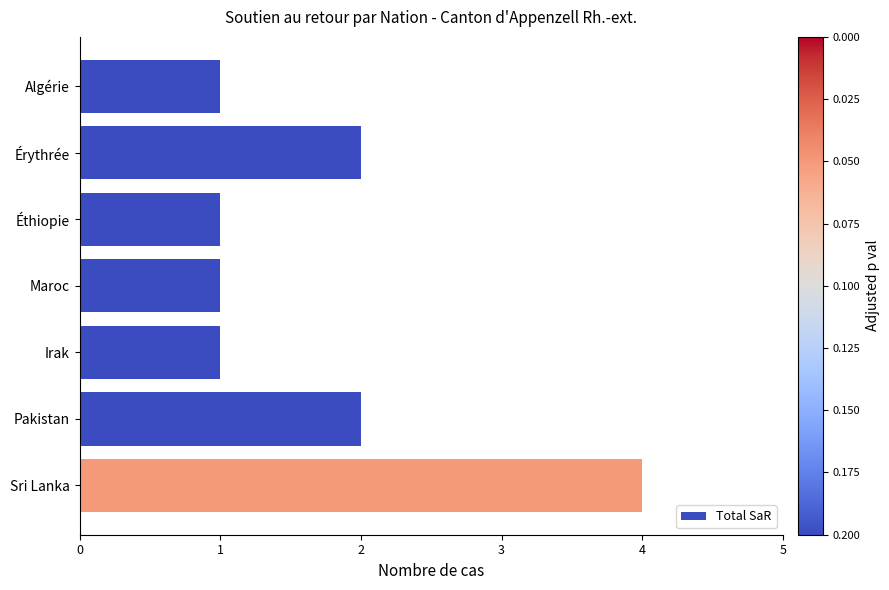

What is the label of the 1st bar from the bottom?

Sri Lanka